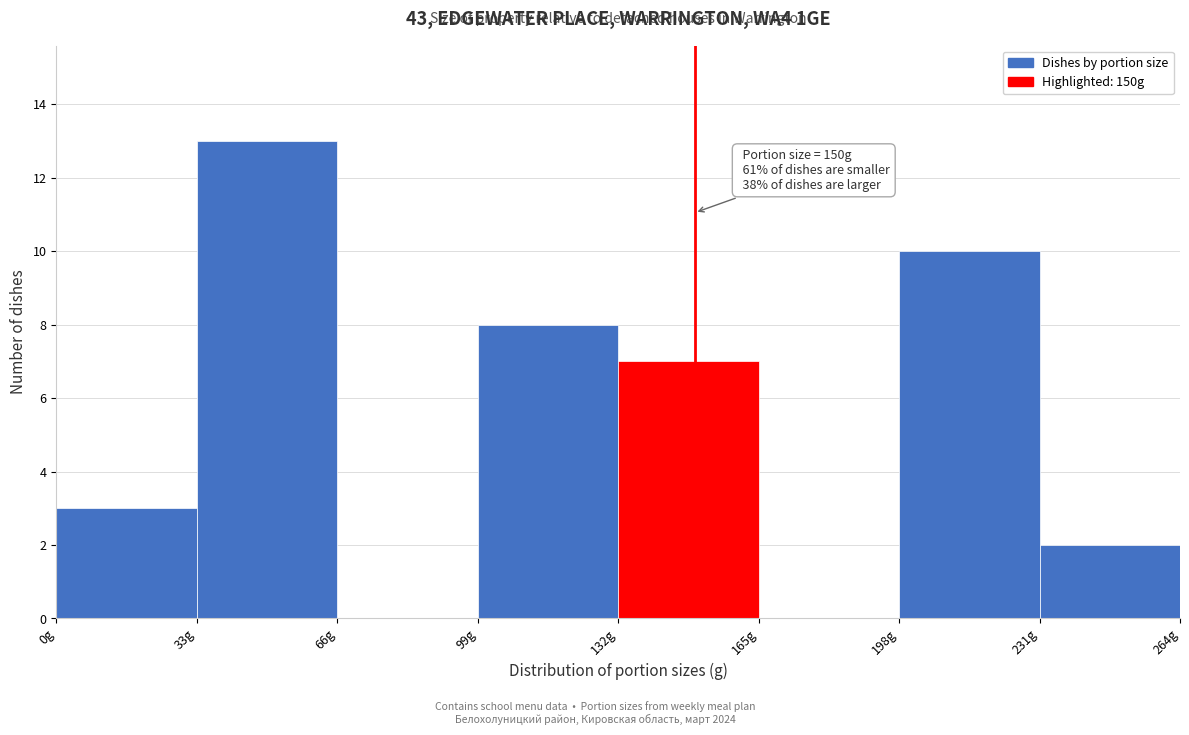

Over which range of the x-axis is the bar tallest?

33 to 66